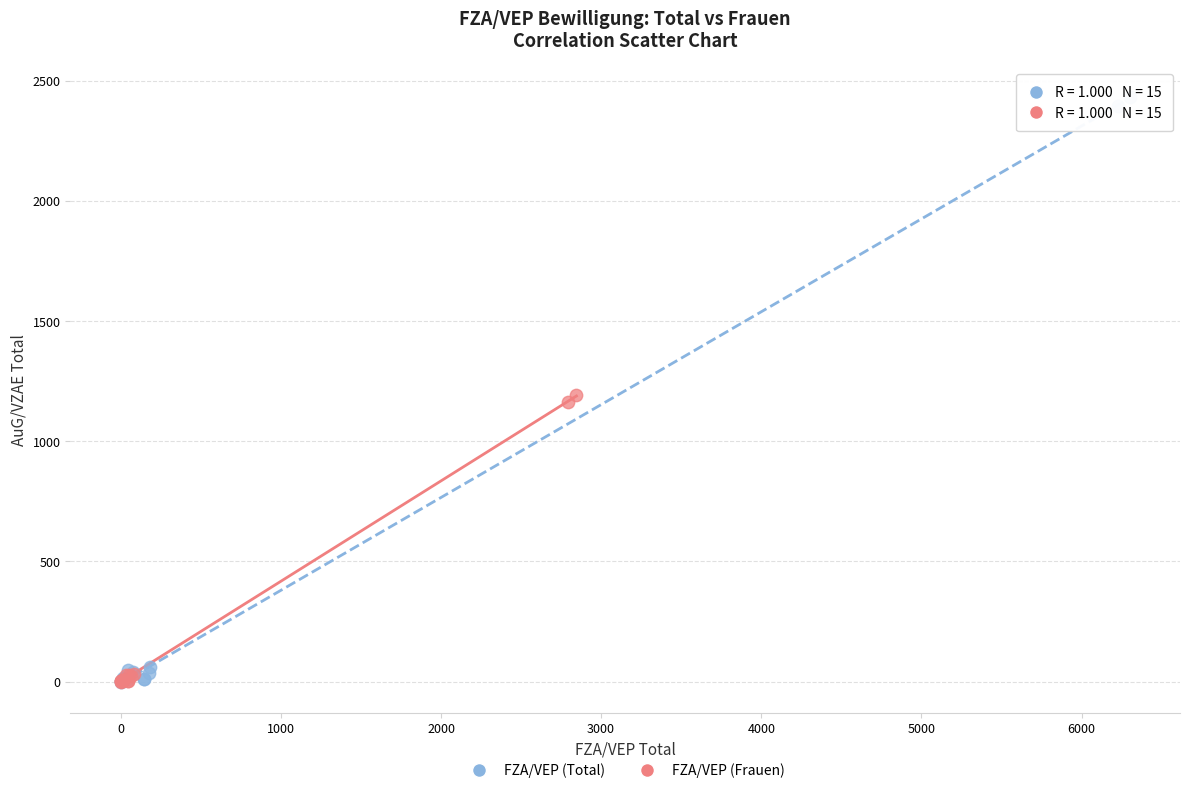

Which series reaches the maximum Y coordinate?

FZA/VEP (Total)